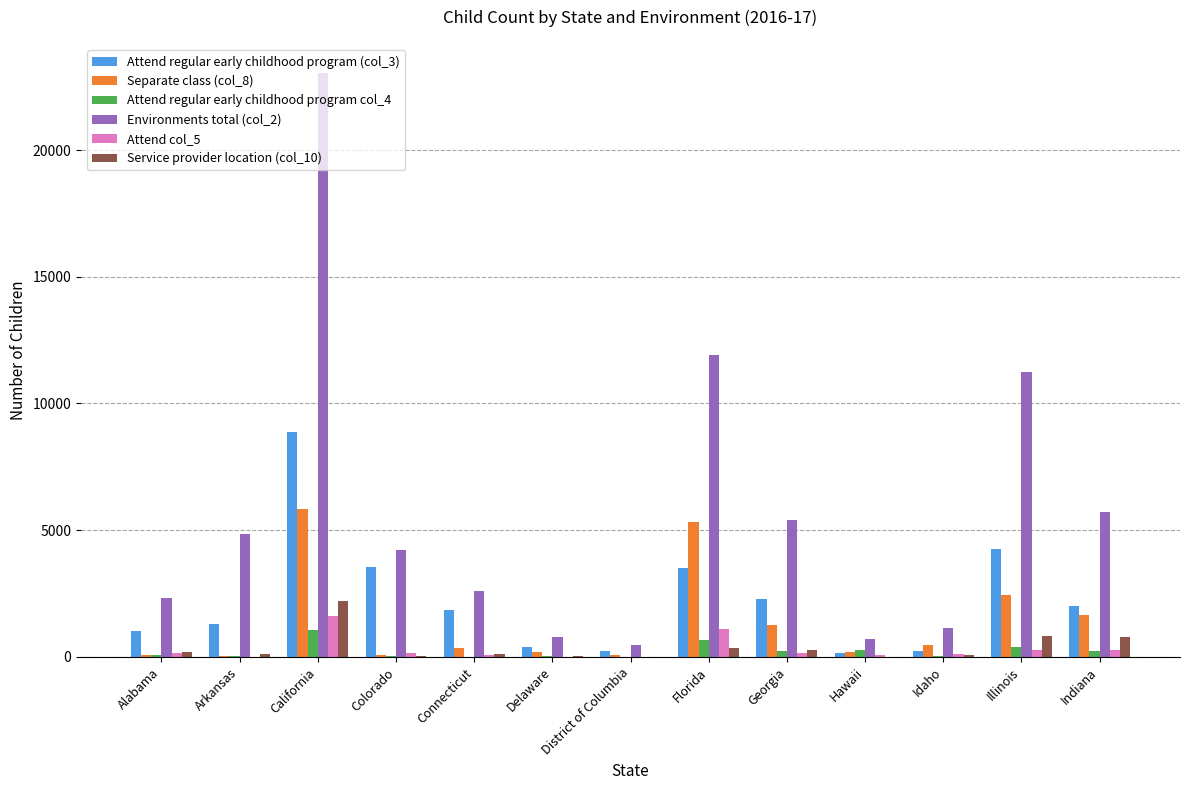

How many groups of bars are there?

13